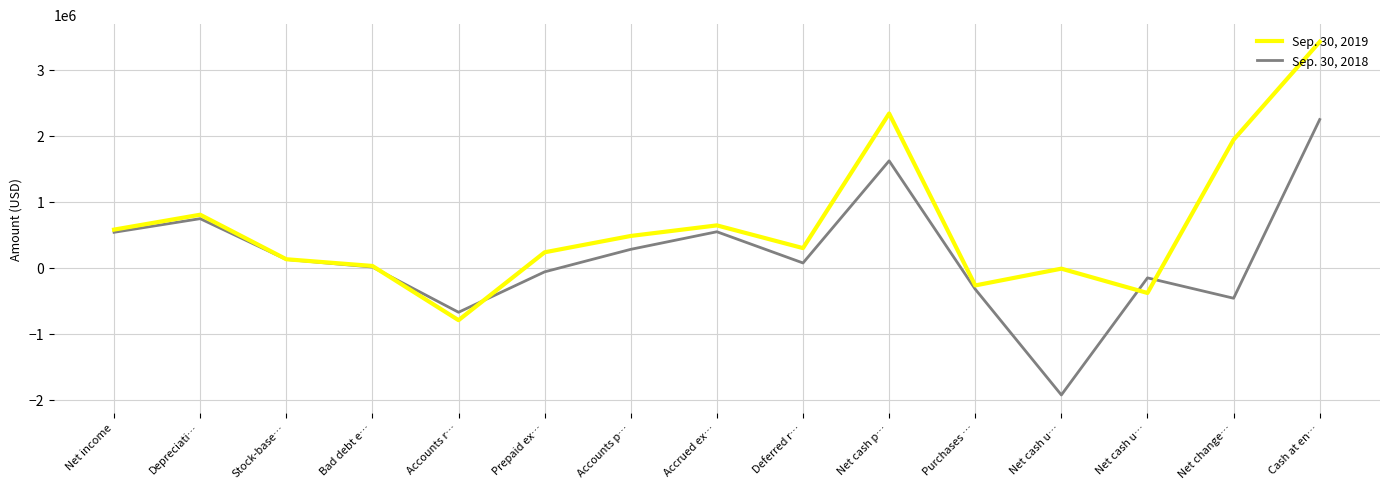

Does the chart display data point markers on the line(s)?

No